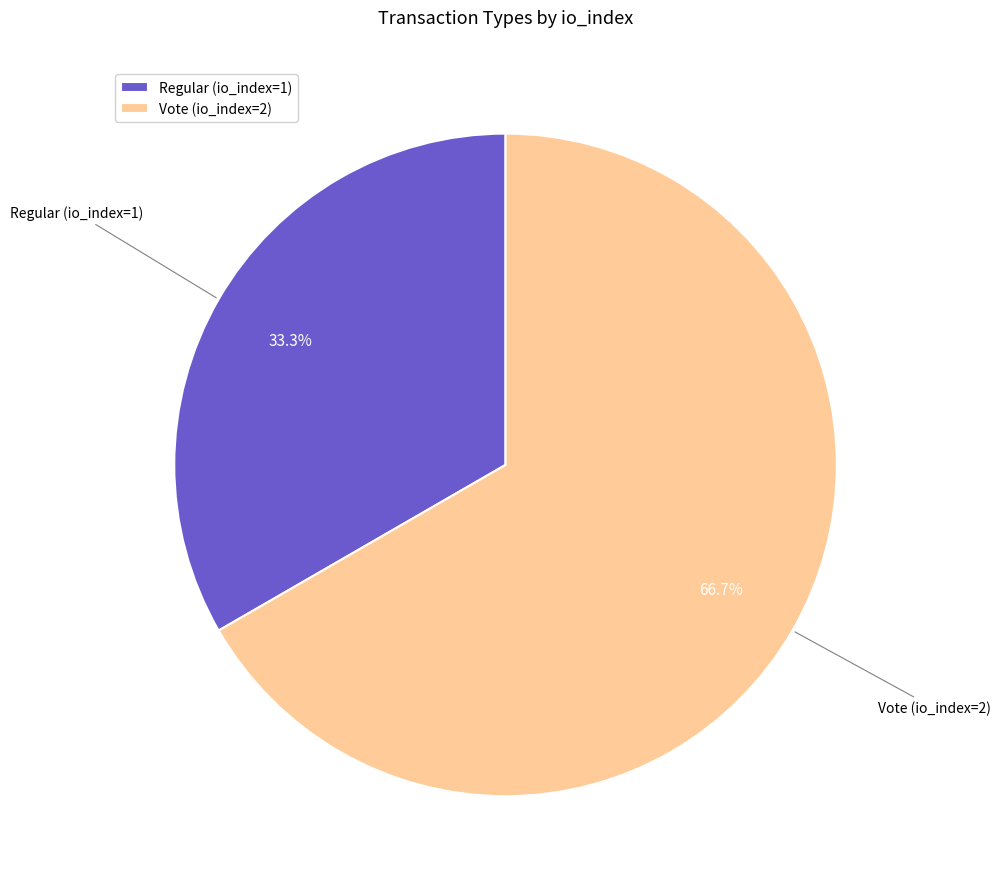

Does Vote (io_index=2) account for over 50% of the chart?

Yes